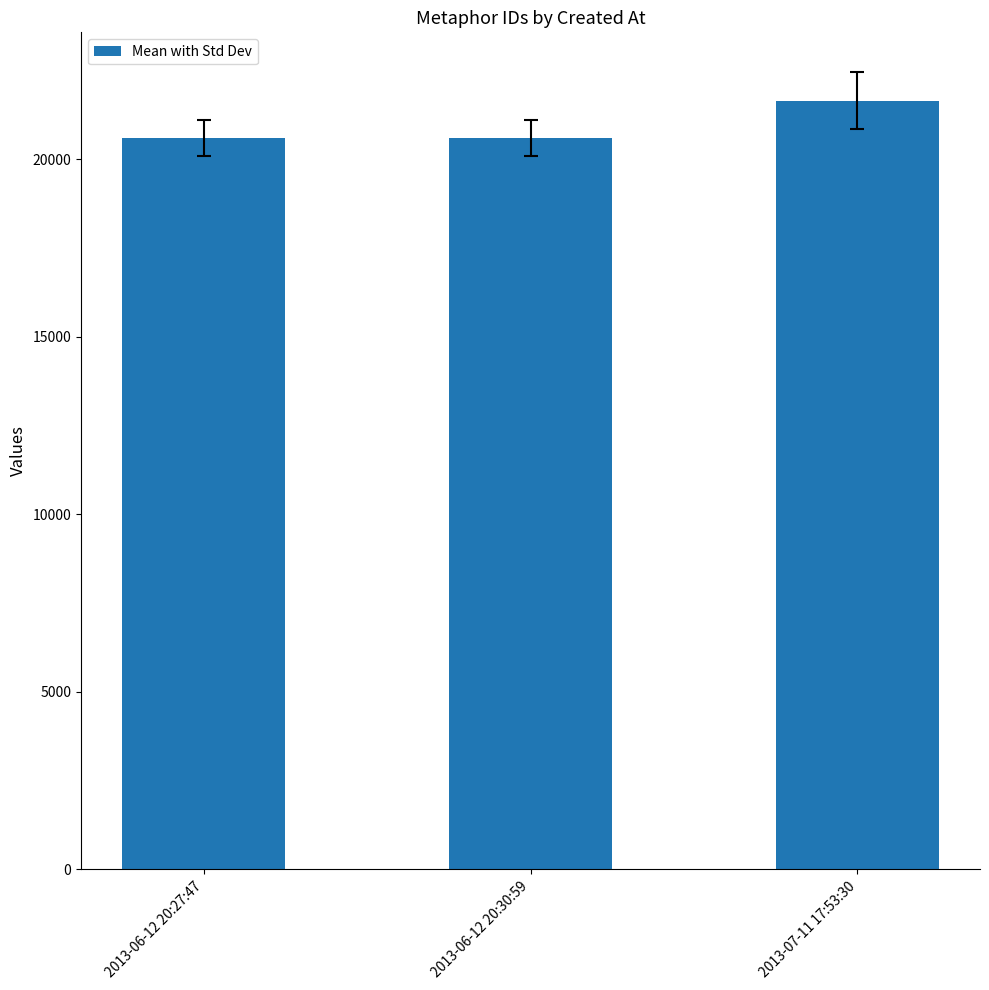

Is it true that the value at 2013-07-11 17:53:30 is 21653?

True